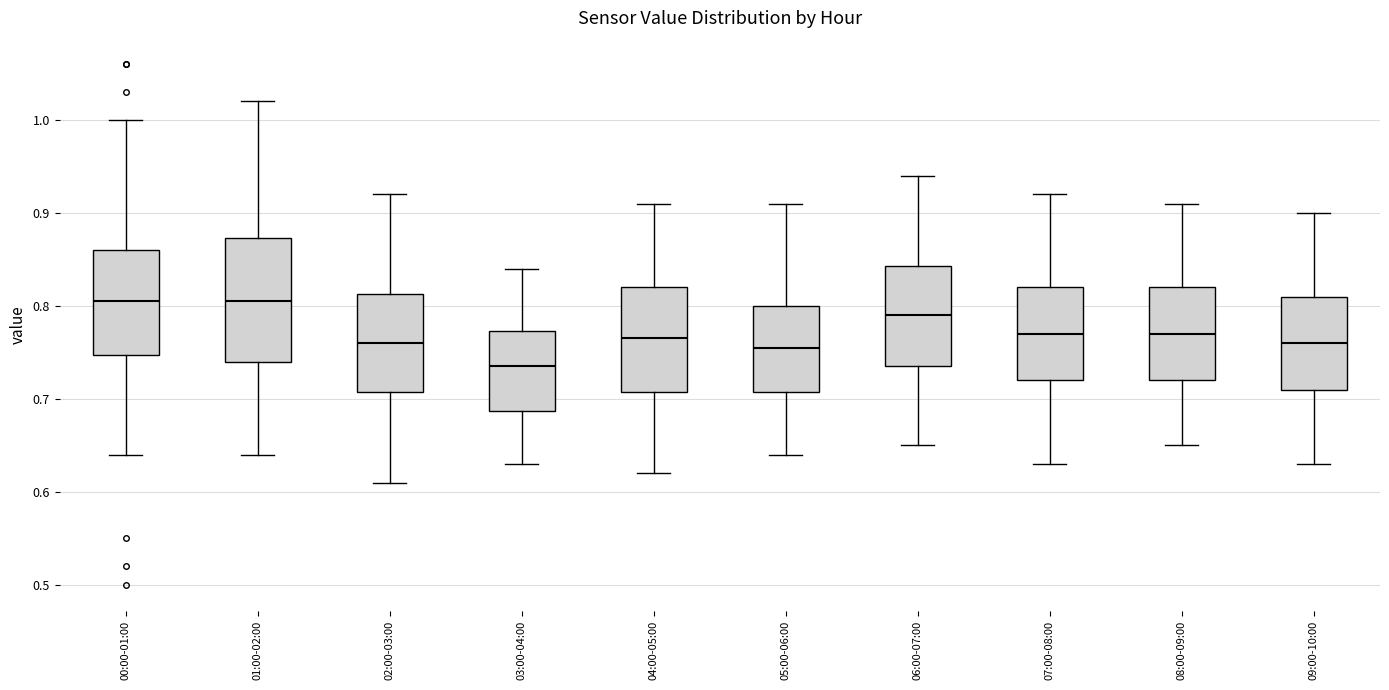

Which box is the tallest, from its lower edge to its upper edge?

01:00-02:00